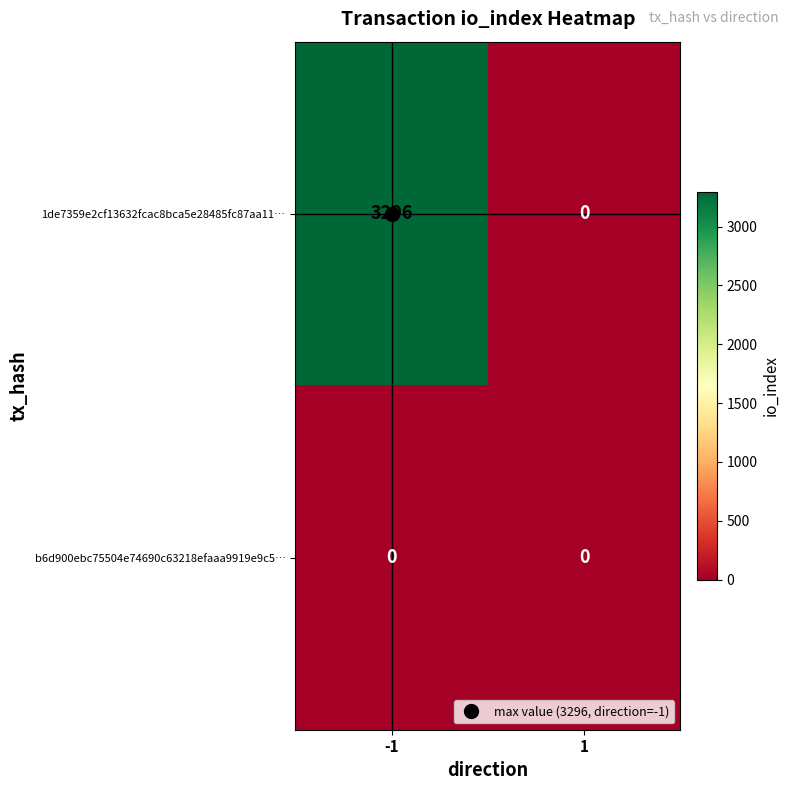

What value does the 1de7359e2cf13632fcac8bca5e28485fc87aa11… series have at -1, to the nearest 10?

3300